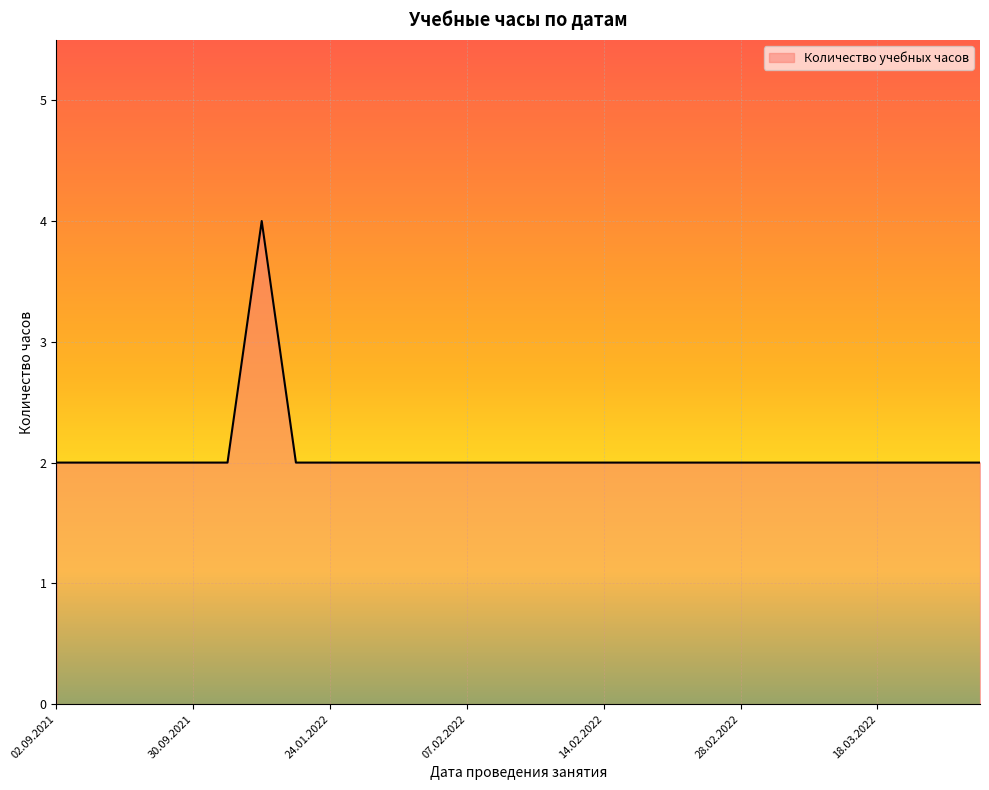

How many lines are shown in the chart?

1